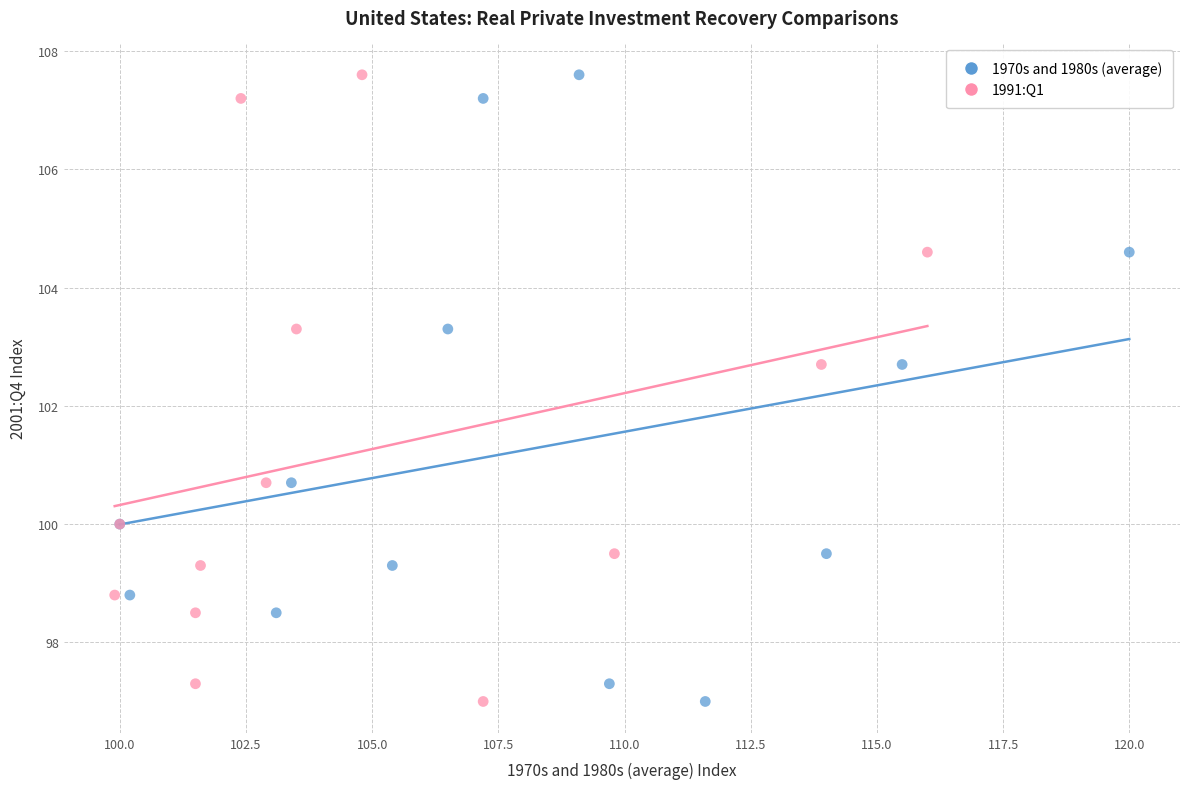

What are all the series names shown in the legend?

1970s and 1980s (average), 1991:Q1